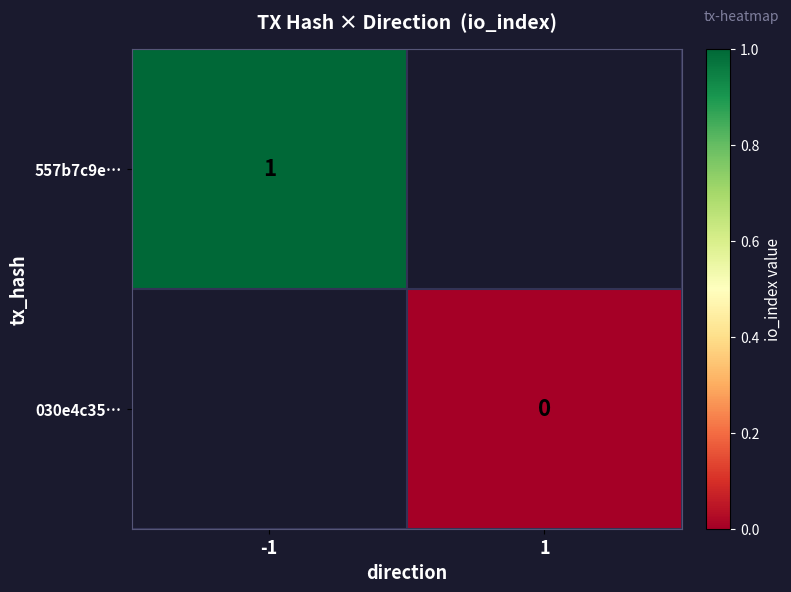

How many categories are shown in the chart?

2